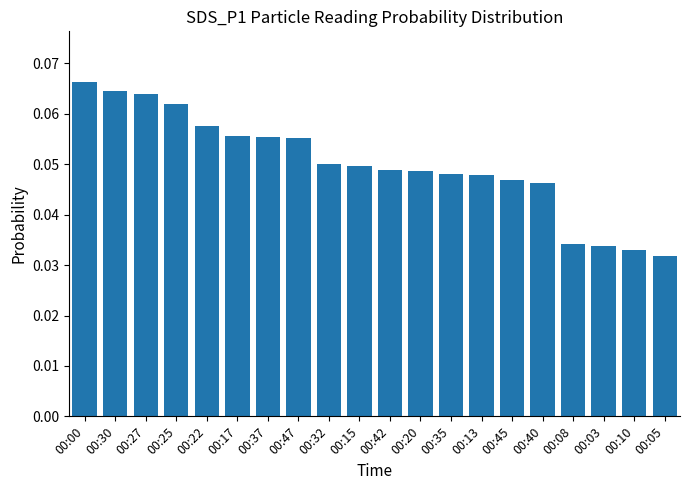

How many series are shown in this chart?

1